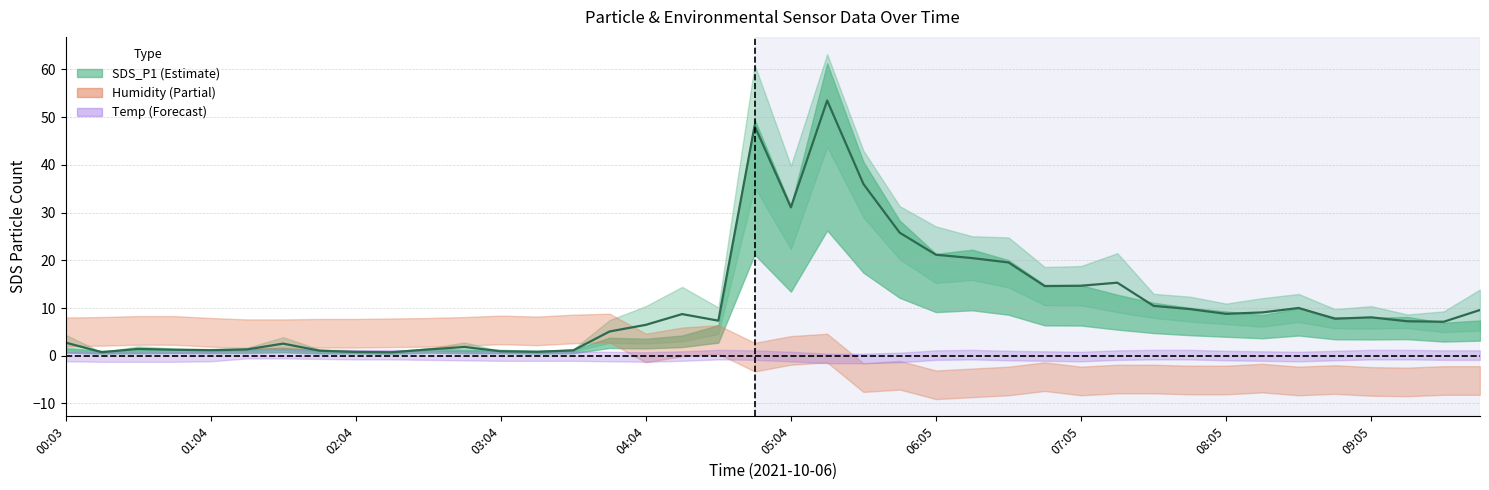

What is the value of the 22nd point from the left?

53.5